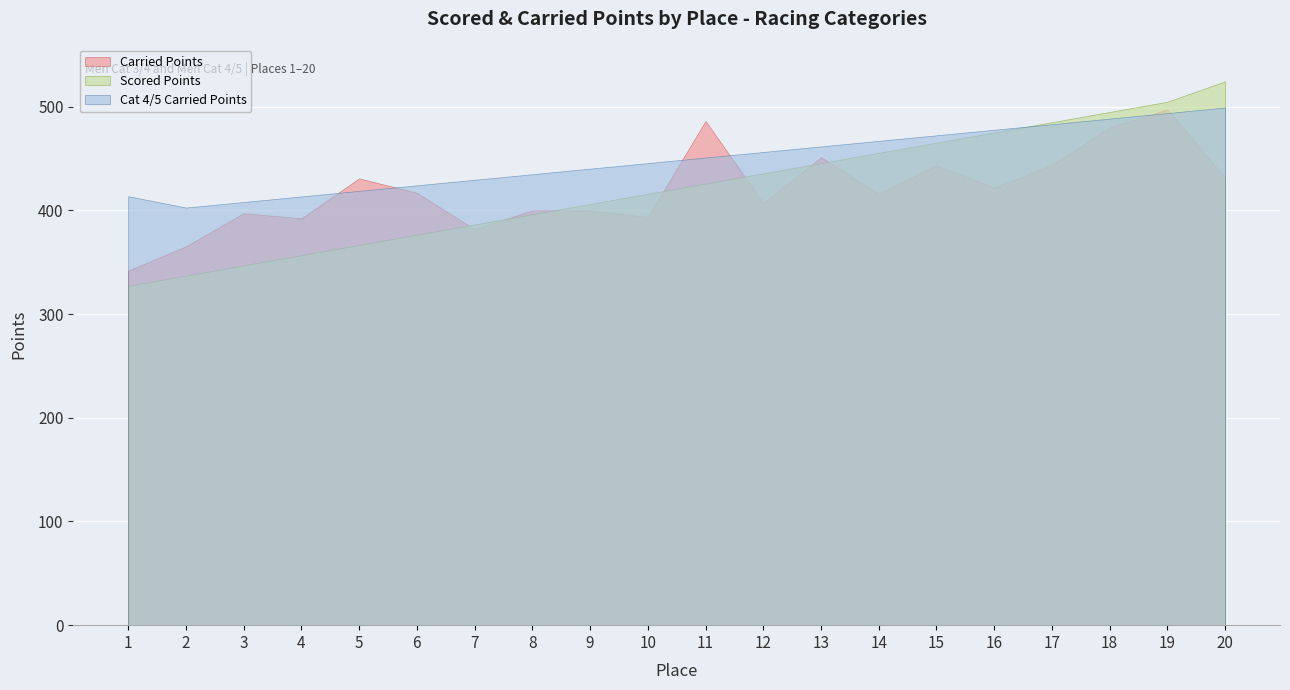

Where do Scored Points and Carried Points first cross each other?

6 and 7